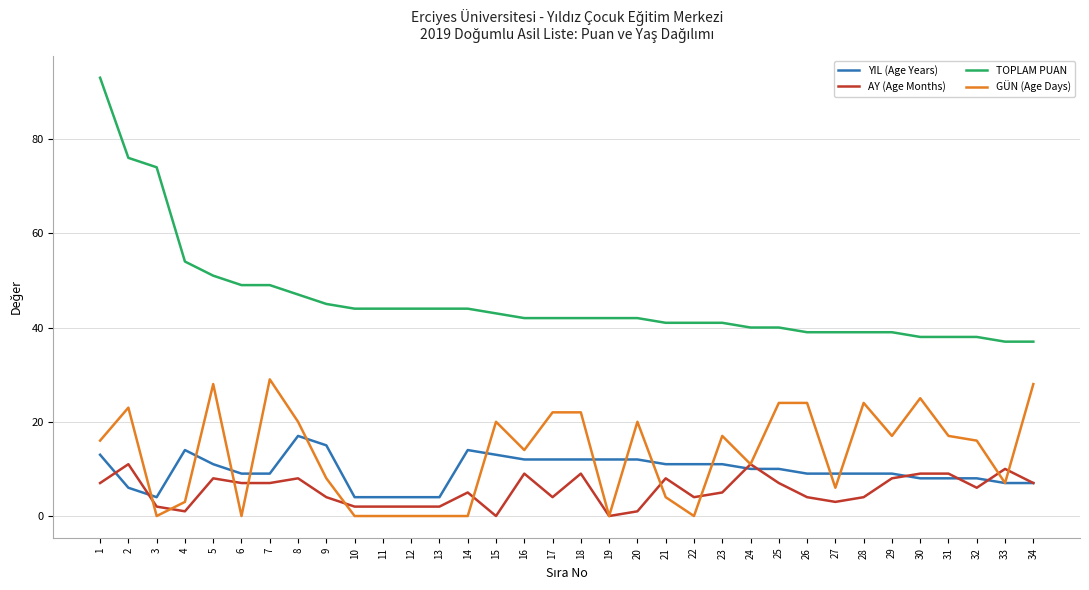

At how many categories does at least one series exceed 31?

34